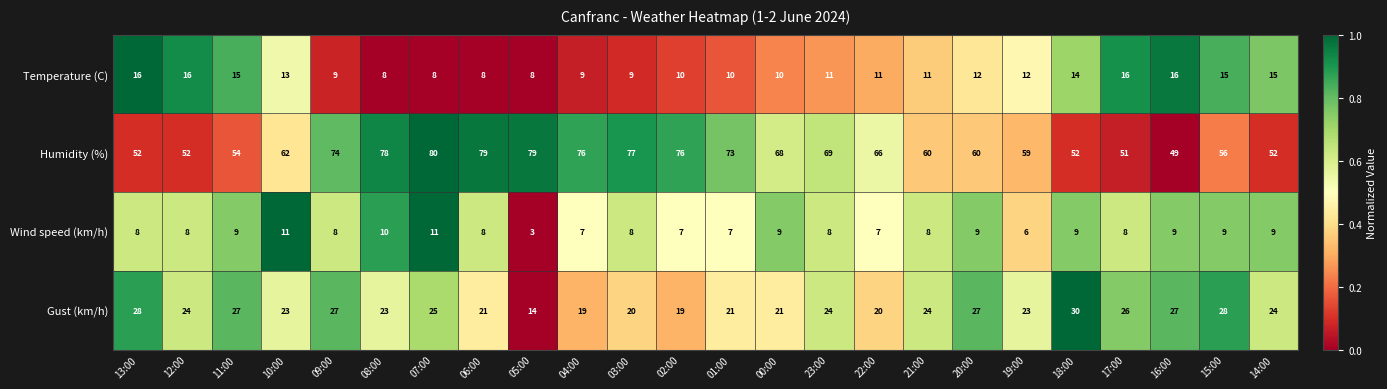

Between 19:00 and 17:00, which series saw the biggest shift?

Humidity (%)